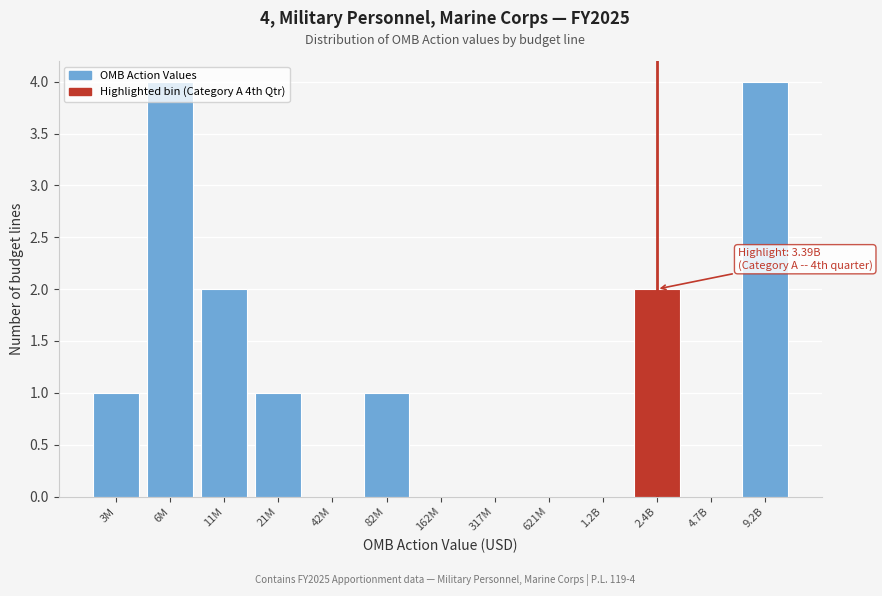

What is the maximum value shown in the chart?

4